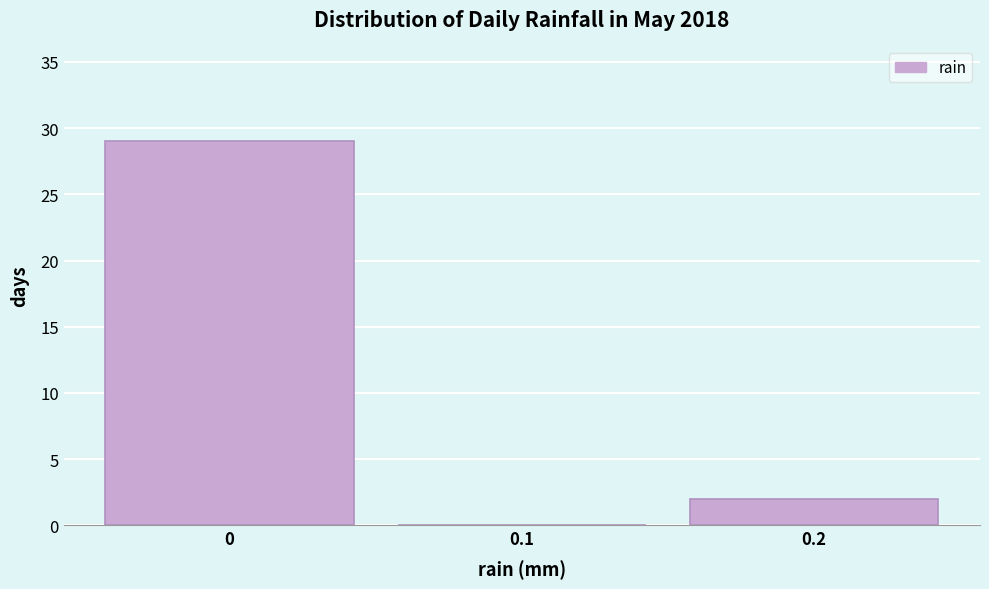

Reading left to right, transcribe this chart: for each bar, give the range it covers on the x-axis and its height. The values are not printed on the chart, so give them approximately, as read against the axis.

-0.05 to 0.05: 29
0.05 to 0.15: 0
0.15 to 0.25: 2